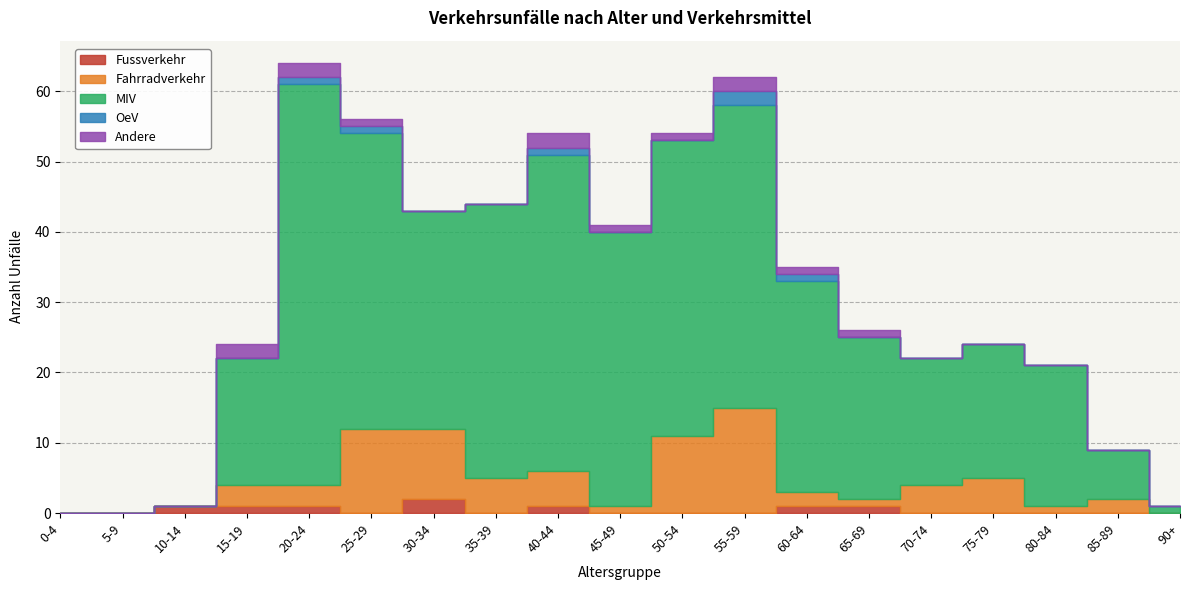

List the labels in order of Fahrradverkehr value, smallest first.

0-4, 5-9, 10-14, 90+, 45-49, 65-69, 80-84, 60-64, 85-89, 15-19, 20-24, 70-74, 35-39, 40-44, 75-79, 30-34, 50-54, 25-29, 55-59